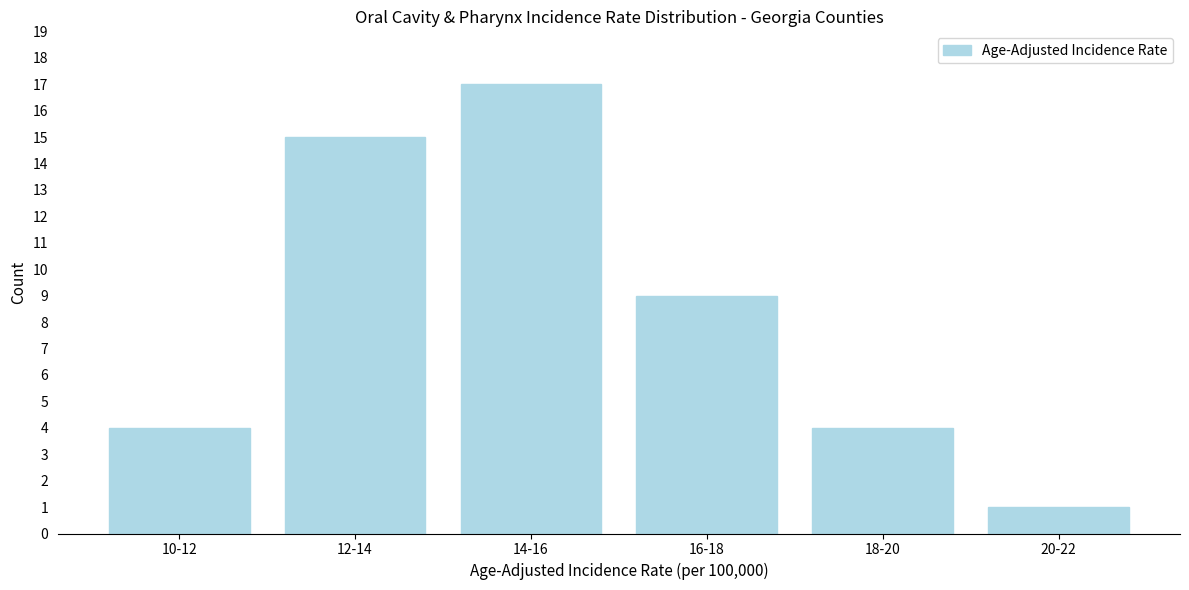

Reading left to right, extract all data points from this chart.

10-12=4	12-14=15	14-16=17	16-18=9	18-20=4	20-22=1